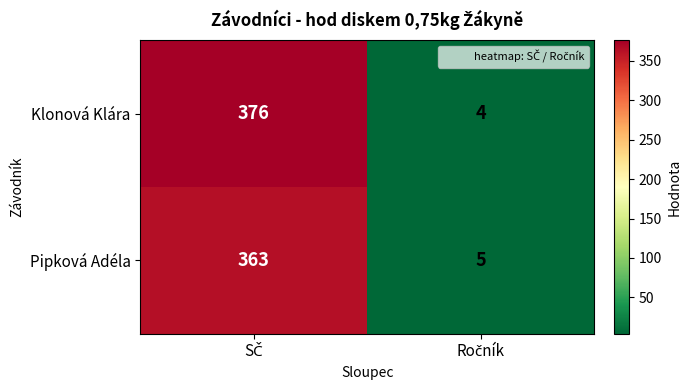

Reading left to right, what are all the values shown in this chart?

Klonová Klára: 376	4
Pipková Adéla: 363	5